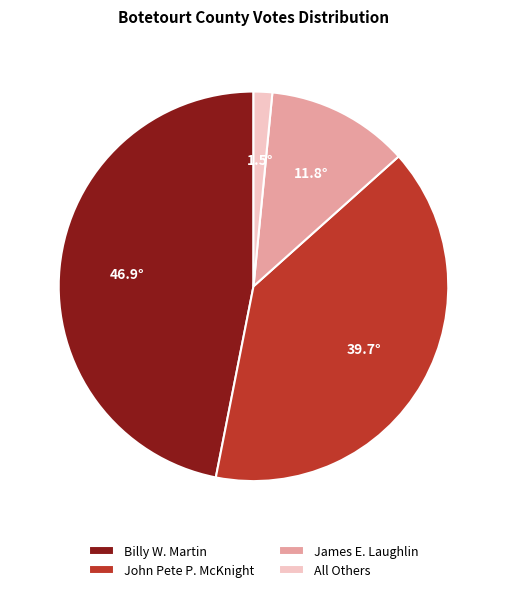

Do John Pete P. McKnight and Billy W. Martin together represent more than half of the pie?

Yes